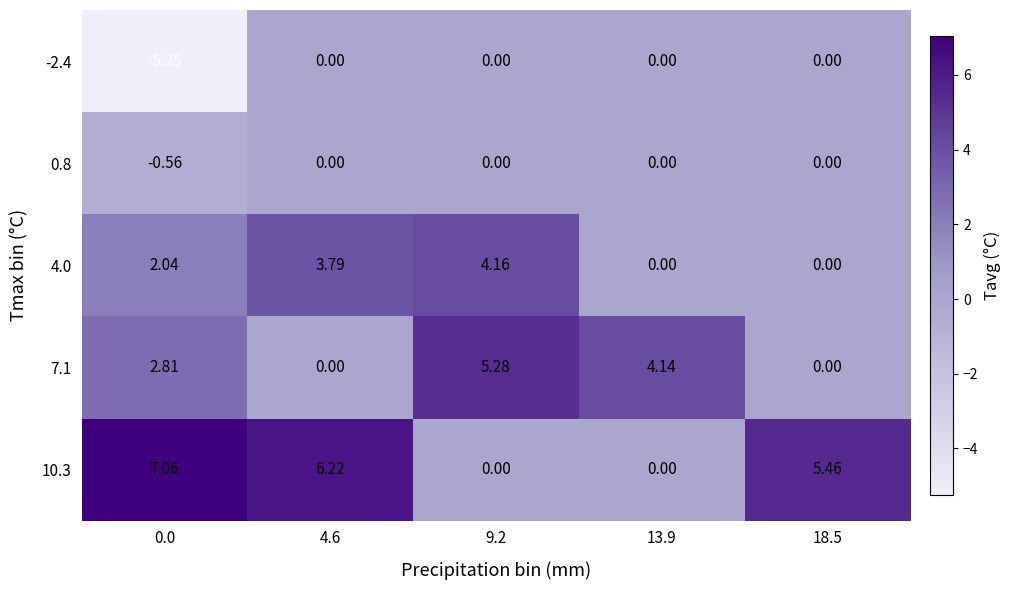

Is the value of 10.3 at 0.0 greater than the value of -2.4 at 13.9?

Yes